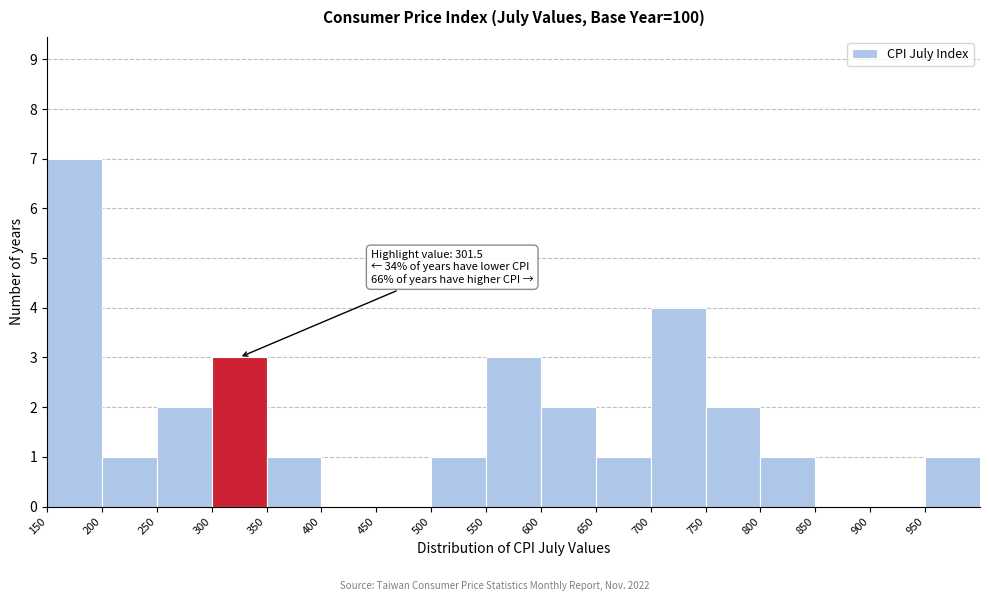

Which range on the x-axis has the tallest bar?

150 to 200